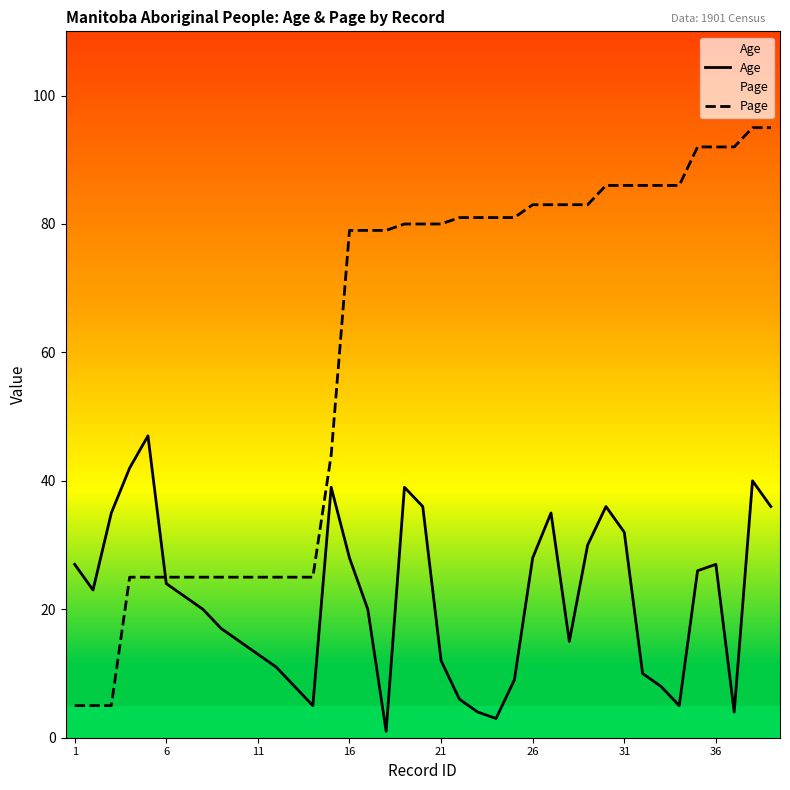

Is it true that Page equals 42 at 11?

False